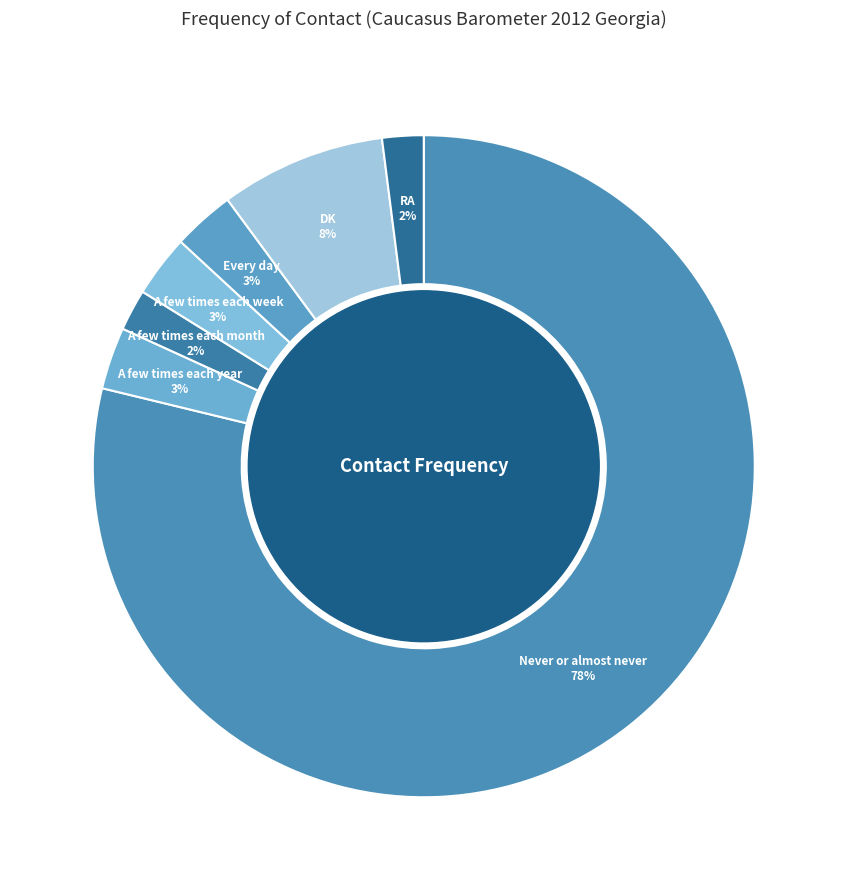

Rank the categories by value from lowest to highest.

A few times each month, RA, A few times each year, A few times each week, Every day, DK, Never or almost never